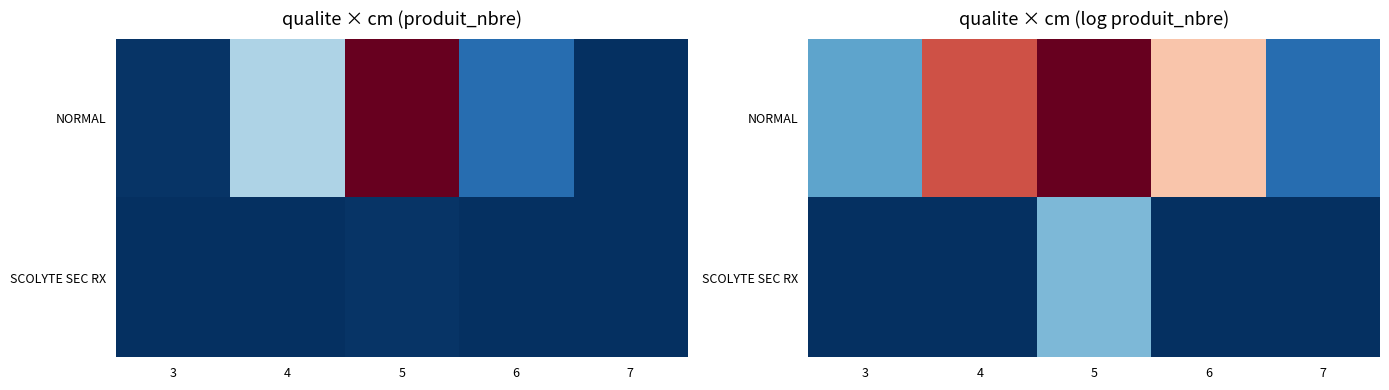

What is the maximum value shown in the chart?

5.8